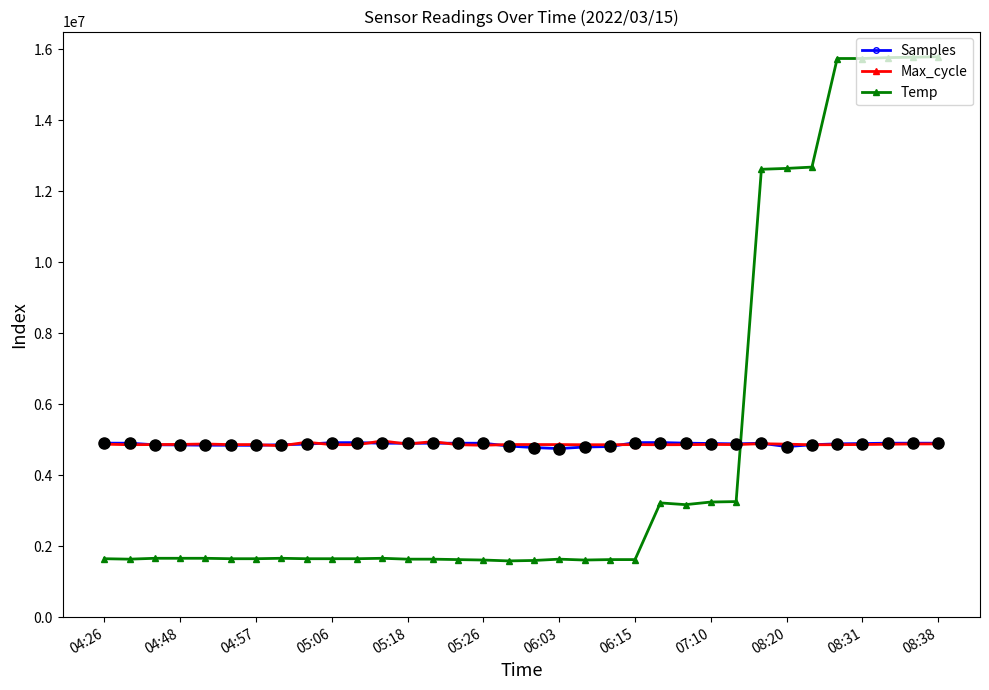

What is the spread (max minus min) of values at 23?

1732879.4